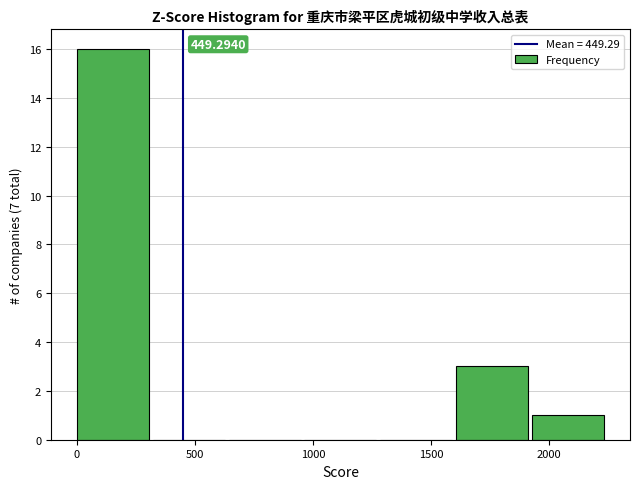

Which range on the x-axis has the tallest bar?

0 to 300